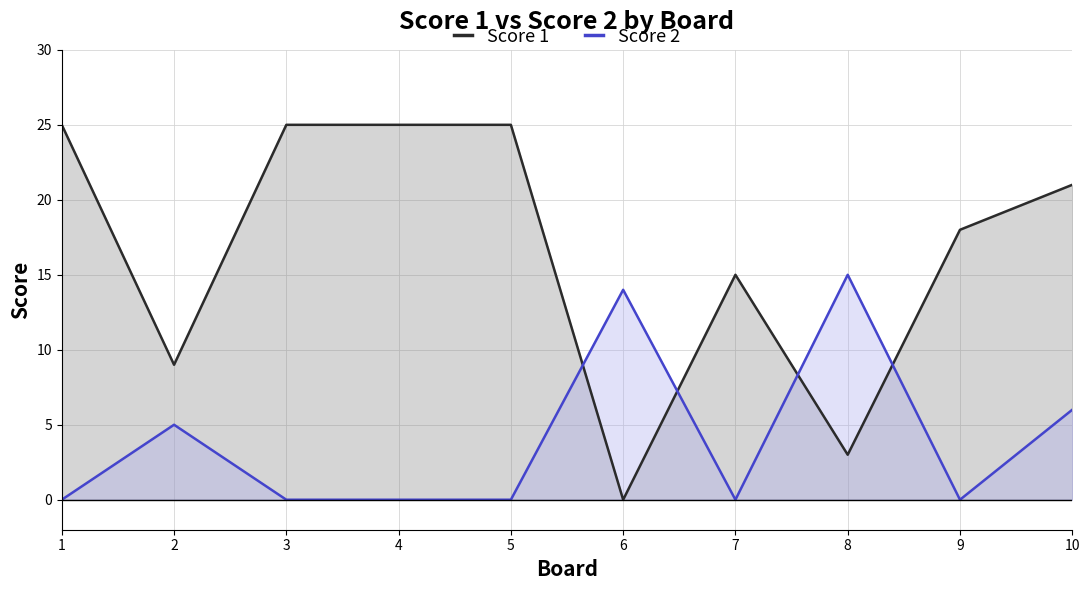

At how many categories does at least one series exceed 2?

10